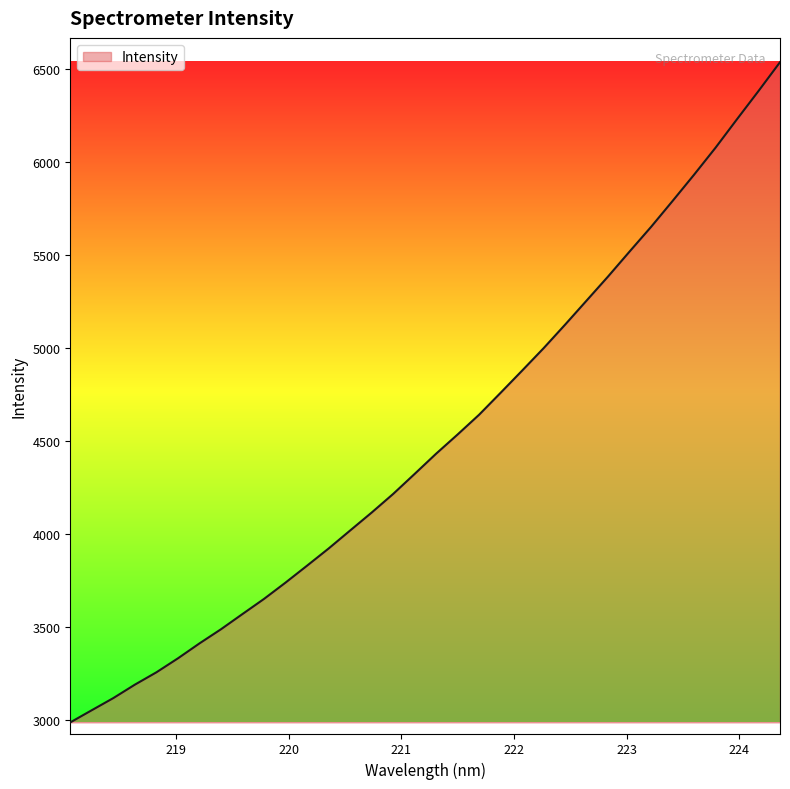

What is the greatest value displayed?

6535.0